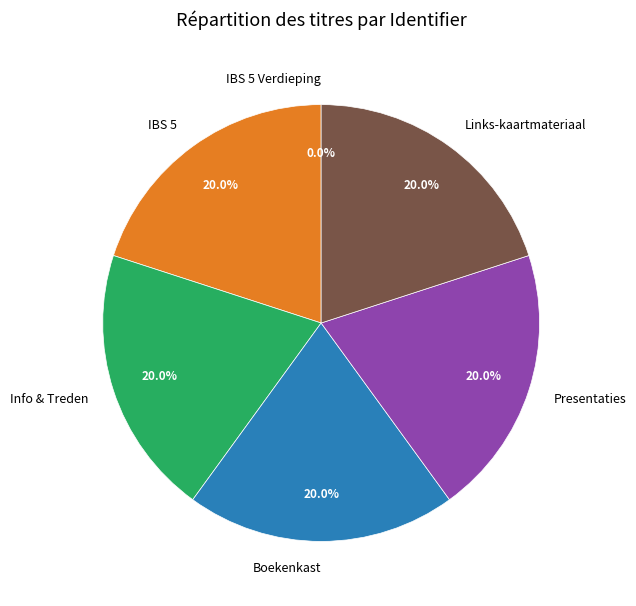

Is there a majority slice in this chart?

No